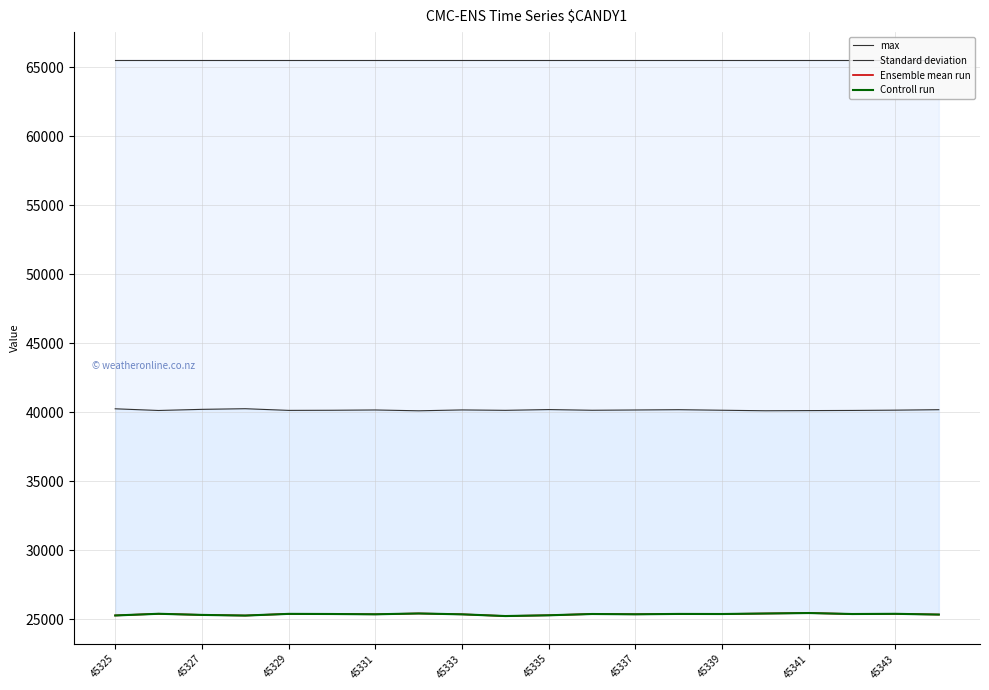

What value does the Controll run series have at 11?

25386